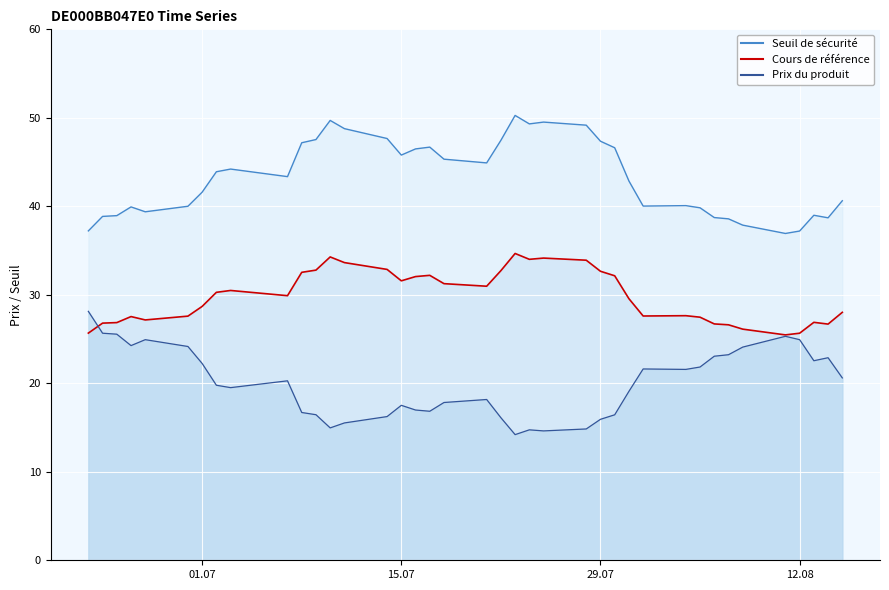

Reading left to right, transcribe all the data shown in this chart.

Prix du produit: 2025-08-15=20.6	2025-08-14=22.9	2025-08-13=22.6	2025-08-12=24.9	2025-08-11=25.3	2025-08-08=24.1	2025-08-07=23.2	2025-08-06=23.1	2025-08-05=21.8	2025-08-04=21.6	2025-08-01=21.6	2025-07-31=19.1	2025-07-30=16.4	2025-07-29=15.9	2025-07-28=14.8	2025-07-25=14.6	2025-07-24=14.7	2025-07-23=14.2	2025-07-22=16.1	2025-07-21=18.2	2025-07-18=17.8	2025-07-17=16.8	2025-07-16=17.0	2025-07-15=17.5	2025-07-14=16.2	2025-07-11=15.5	2025-07-10=15.0	2025-07-09=16.4	2025-07-08=16.7	2025-07-07=20.3	2025-07-03=19.5	2025-07-02=19.8	2025-07-01=22.2	2025-06-30=24.2	2025-06-27=24.9	2025-06-26=24.3	2025-06-25=25.6	2025-06-24=25.7	2025-06-23=28.1
Cours de référence: 2025-08-15=28.0	2025-08-14=26.7	2025-08-13=26.9	2025-08-12=25.7	2025-08-11=25.5	2025-08-08=26.1	2025-08-07=26.6	2025-08-06=26.7	2025-08-05=27.5	2025-08-04=27.6	2025-08-01=27.6	2025-07-31=29.6	2025-07-30=32.1	2025-07-29=32.7	2025-07-28=33.9	2025-07-25=34.1	2025-07-24=34.0	2025-07-23=34.7	2025-07-22=32.7	2025-07-21=31.0	2025-07-18=31.3	2025-07-17=32.2	2025-07-16=32.1	2025-07-15=31.6	2025-07-14=32.9	2025-07-11=33.6	2025-07-10=34.3	2025-07-09=32.8	2025-07-08=32.5	2025-07-07=29.9	2025-07-03=30.5	2025-07-02=30.3	2025-07-01=28.7	2025-06-30=27.6	2025-06-27=27.2	2025-06-26=27.5	2025-06-25=26.9	2025-06-24=26.8	2025-06-23=25.7
Seuil de sécurité: 2025-08-15=40.6	2025-08-14=38.7	2025-08-13=39.0	2025-08-12=37.2	2025-08-11=36.9	2025-08-08=37.9	2025-08-07=38.6	2025-08-06=38.7	2025-08-05=39.8	2025-08-04=40.1	2025-08-01=40.0	2025-07-31=42.9	2025-07-30=46.6	2025-07-29=47.4	2025-07-28=49.2	2025-07-25=49.5	2025-07-24=49.3	2025-07-23=50.3	2025-07-22=47.5	2025-07-21=44.9	2025-07-18=45.3	2025-07-17=46.7	2025-07-16=46.5	2025-07-15=45.8	2025-07-14=47.7	2025-07-11=48.8	2025-07-10=49.7	2025-07-09=47.5	2025-07-08=47.2	2025-07-07=43.4	2025-07-03=44.2	2025-07-02=43.9	2025-07-01=41.6	2025-06-30=40.0	2025-06-27=39.4	2025-06-26=39.9	2025-06-25=38.9	2025-06-24=38.9	2025-06-23=37.2